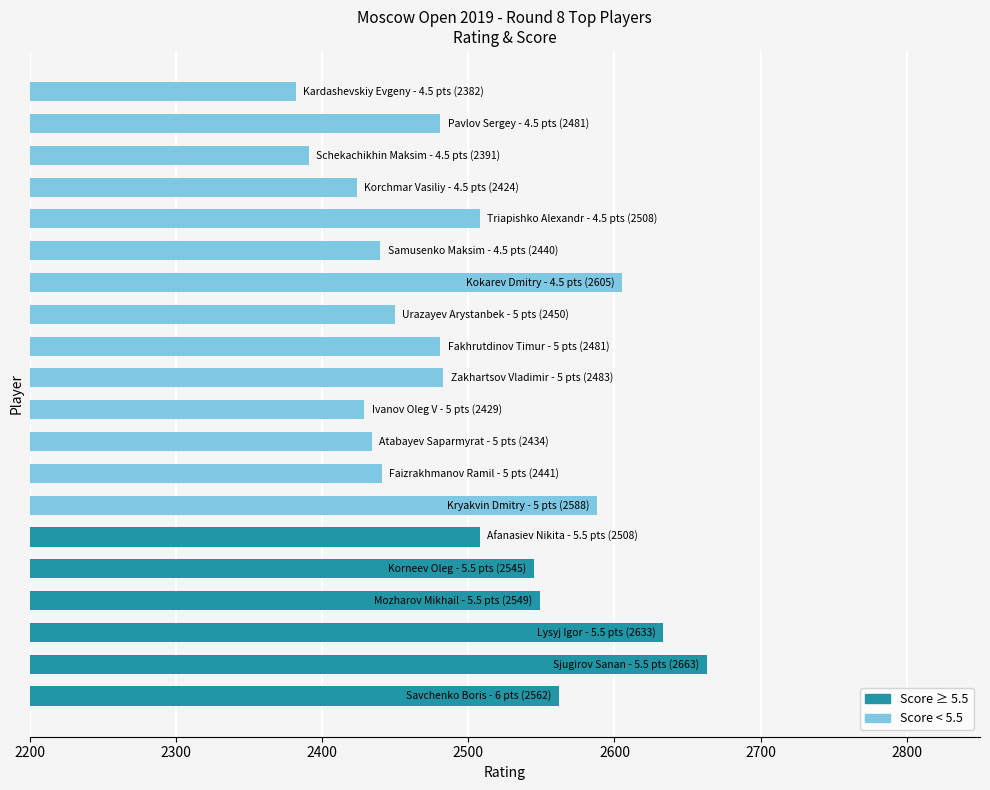

What is the smallest value displayed?

2382